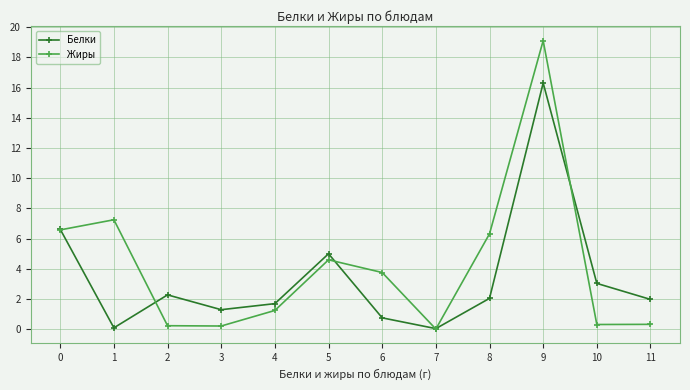

What is the approximate value of Жиры at 10?

0.3